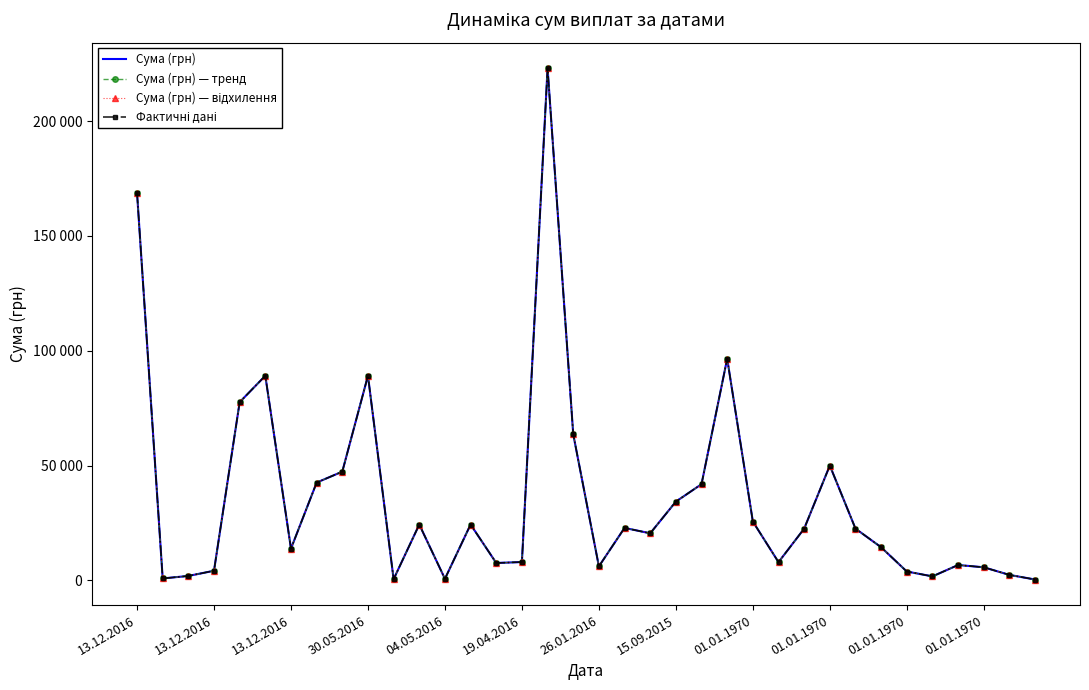

How many data points in Сума (грн) are above 22528?

18